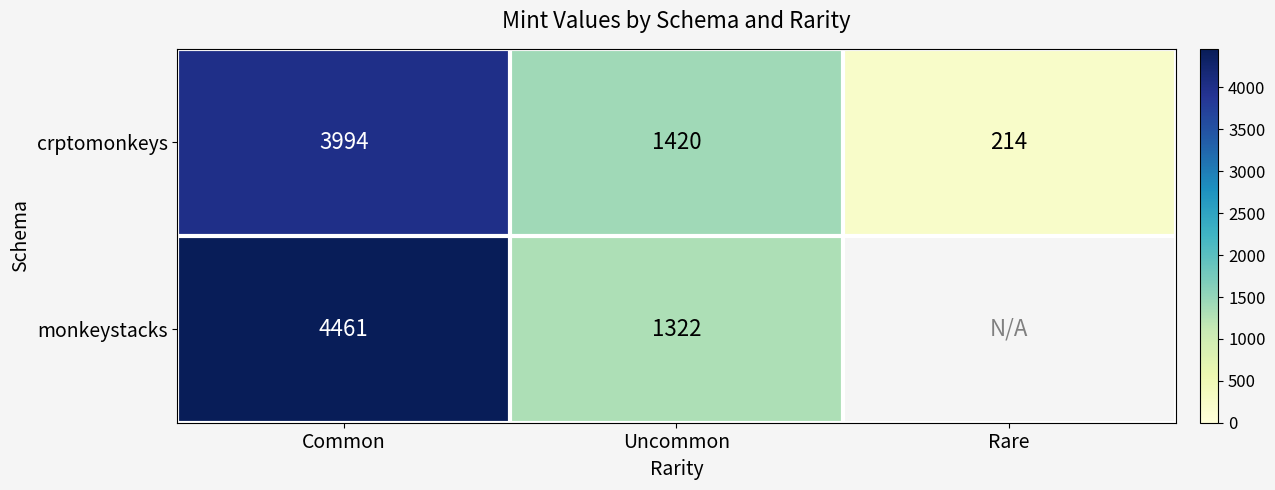

The monkeystacks series shows 979 at Common. True or false?

False